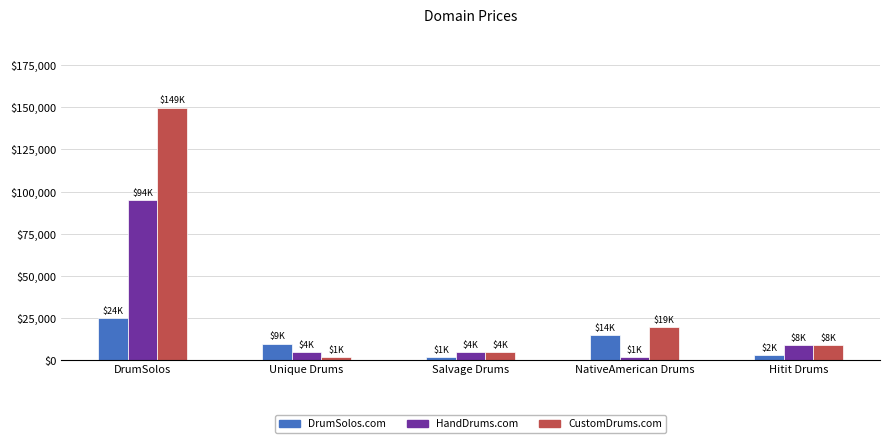

At which category is the sum across all series the highest?

DrumSolos